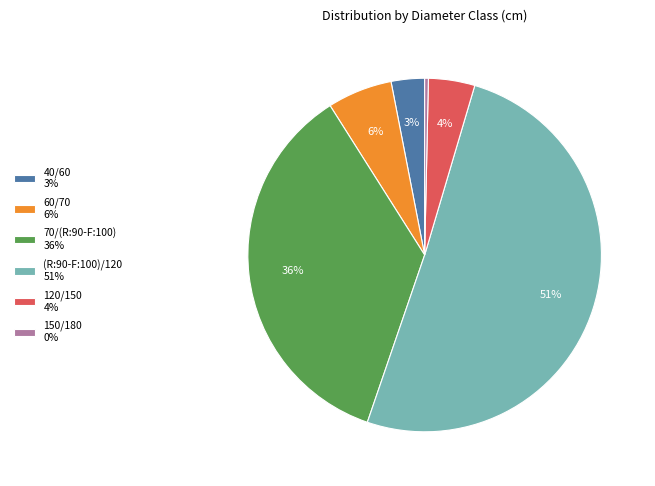

True or false: (R:90-F:100)/120 accounts for 51% of the total.

True